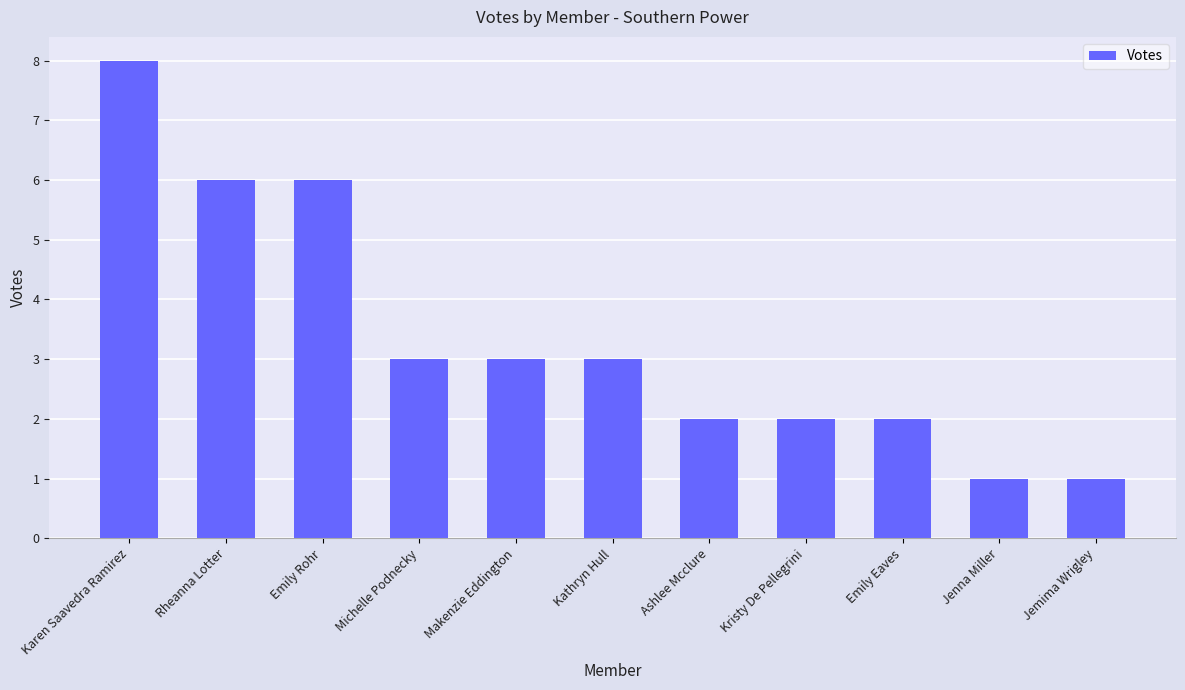

How many bars are there in total?

11